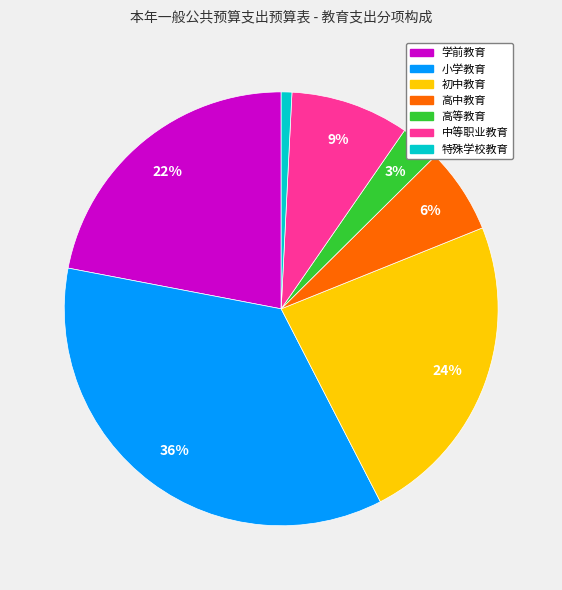

Is the sum of 学前教育 and 中等职业教育 greater than half?

No